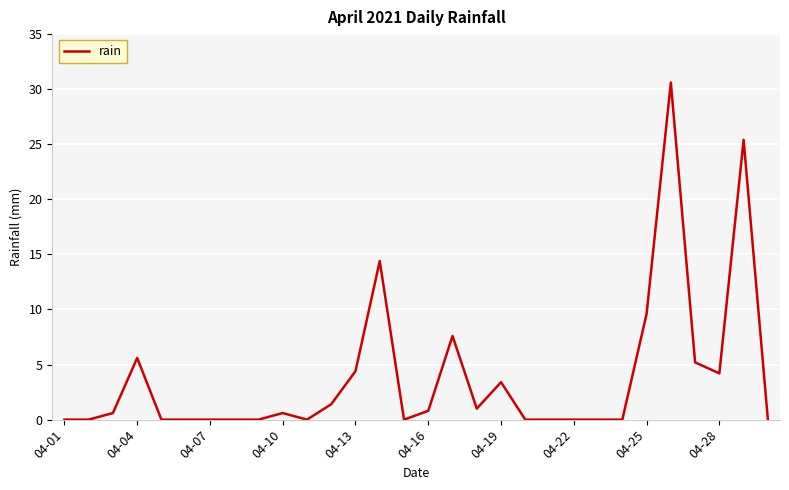

What is the difference between the maximum and minimum values?

30.6